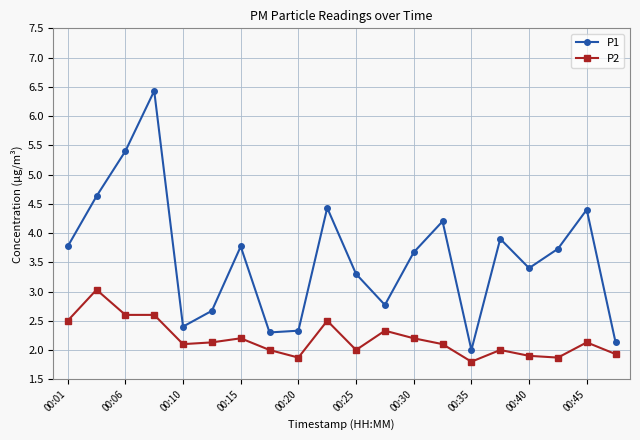

List the series in order of their peak value, lowest first.

P2, P1